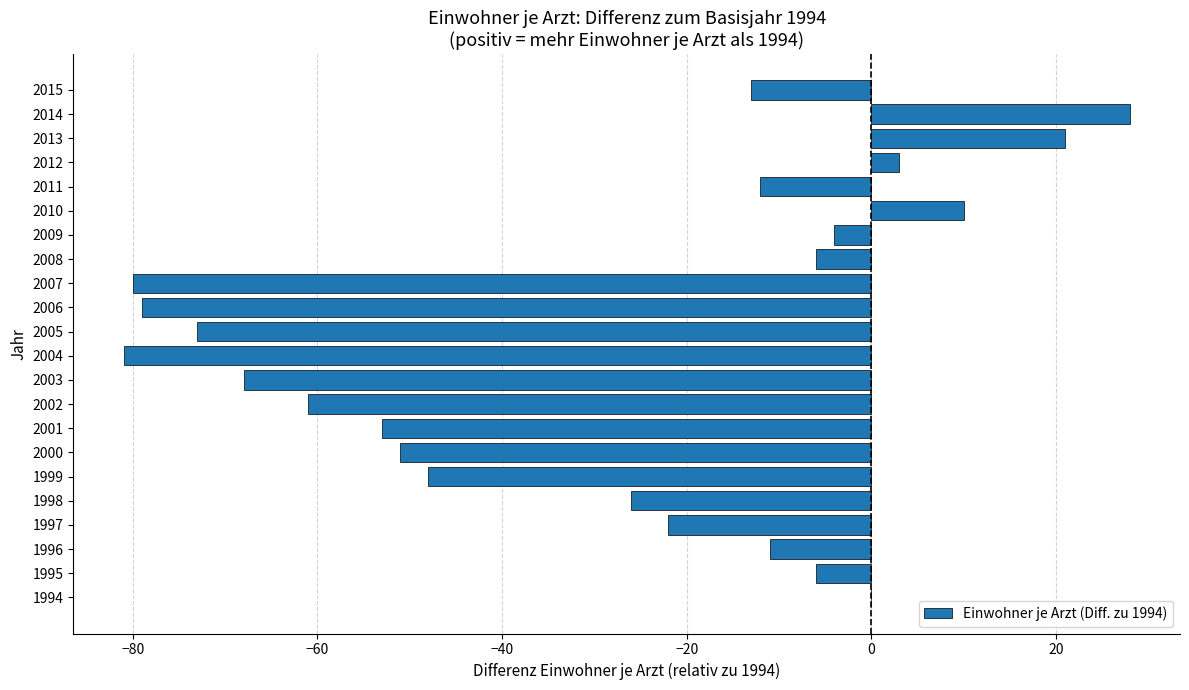

What is the change in value from 1995 to 2014?

+34